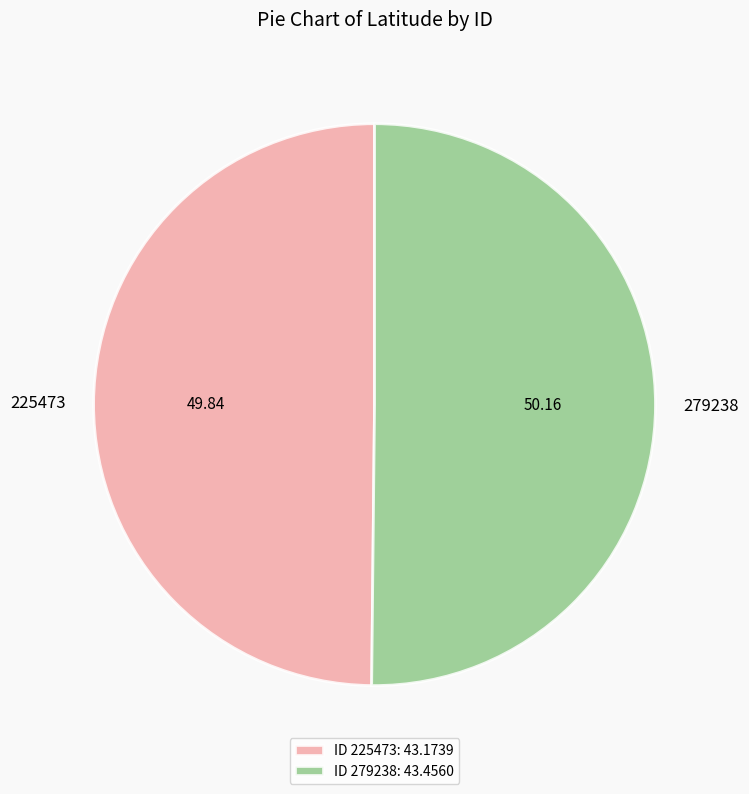

Do 225473 and 279238 together represent more than half of the pie?

Yes